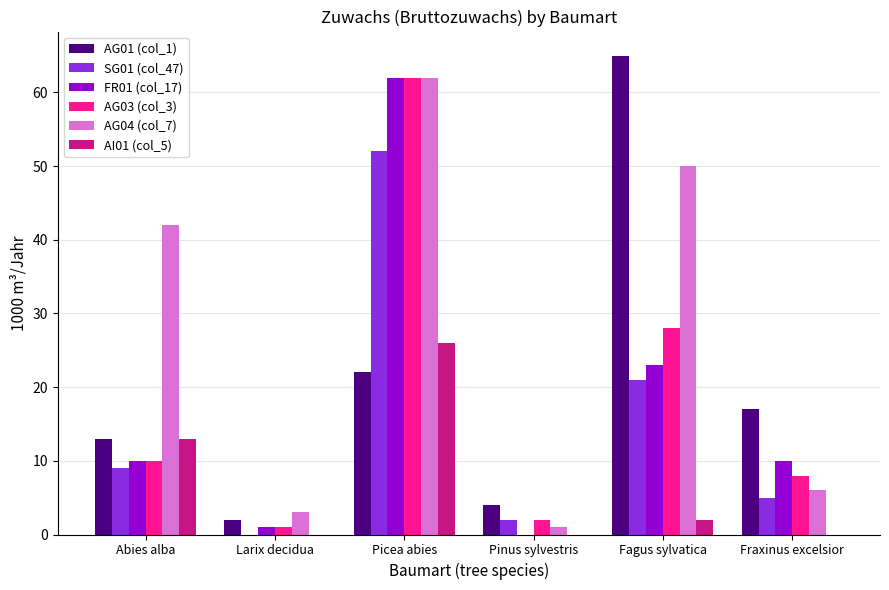

How many data points does each series have?

6